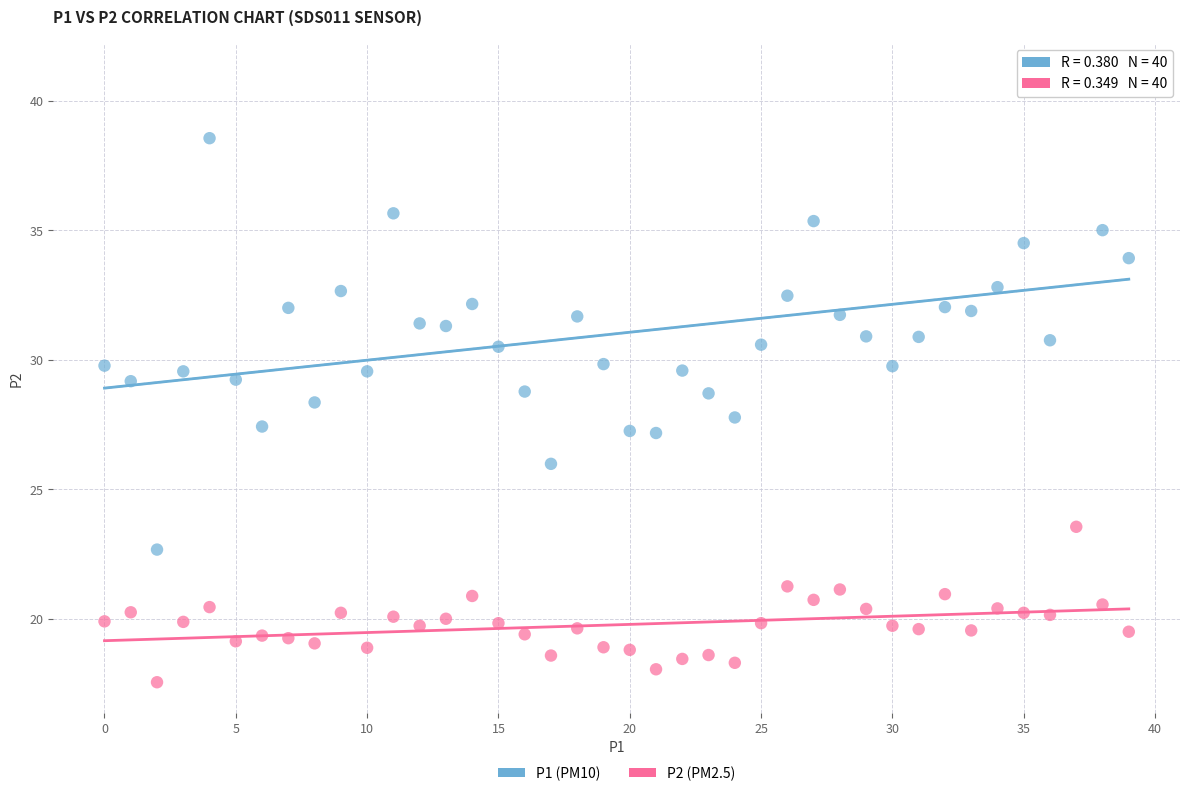

Across all data points, what is the range of Y values (max minus min)?

23.5